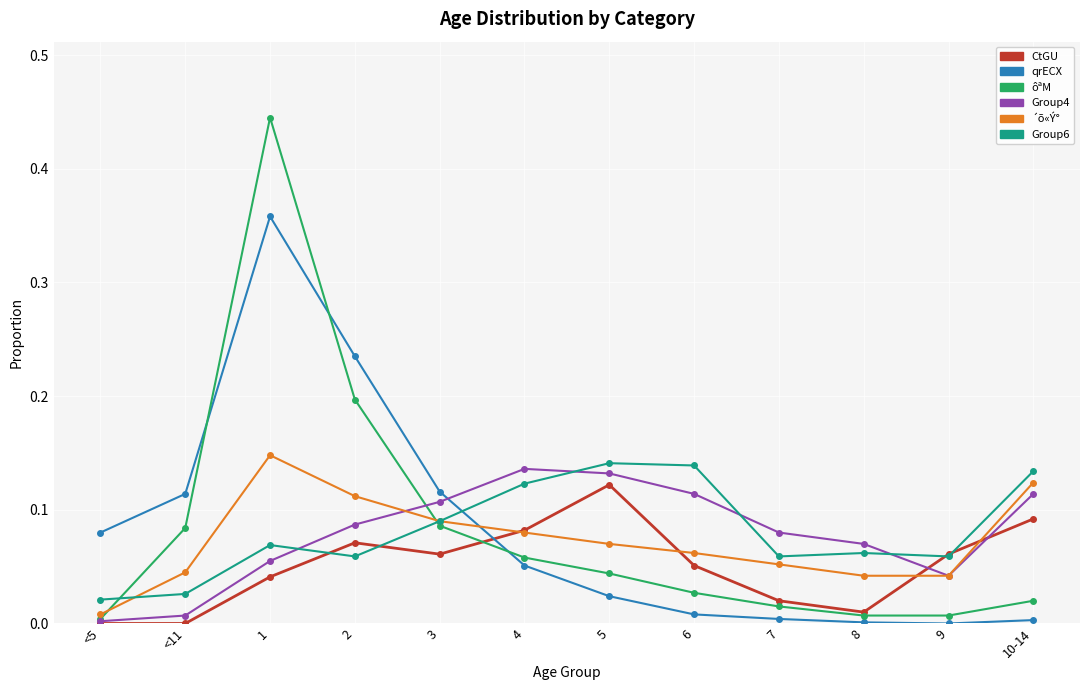

What is the total value across all series at 1?

1.1